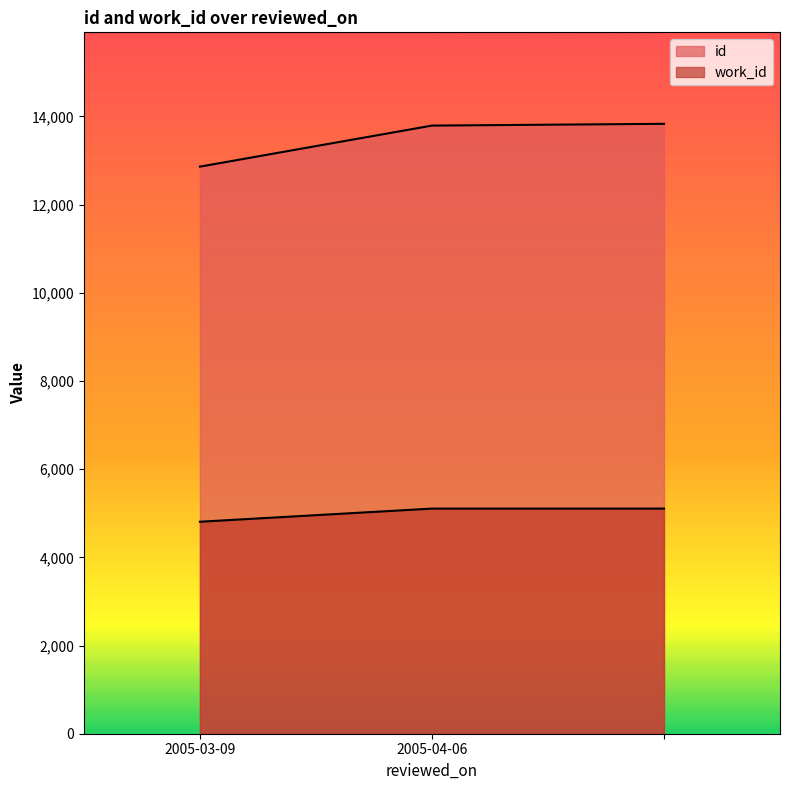

Is the value of id at 2005-03-09 greater than the value of work_id at 2005-04-06?

Yes